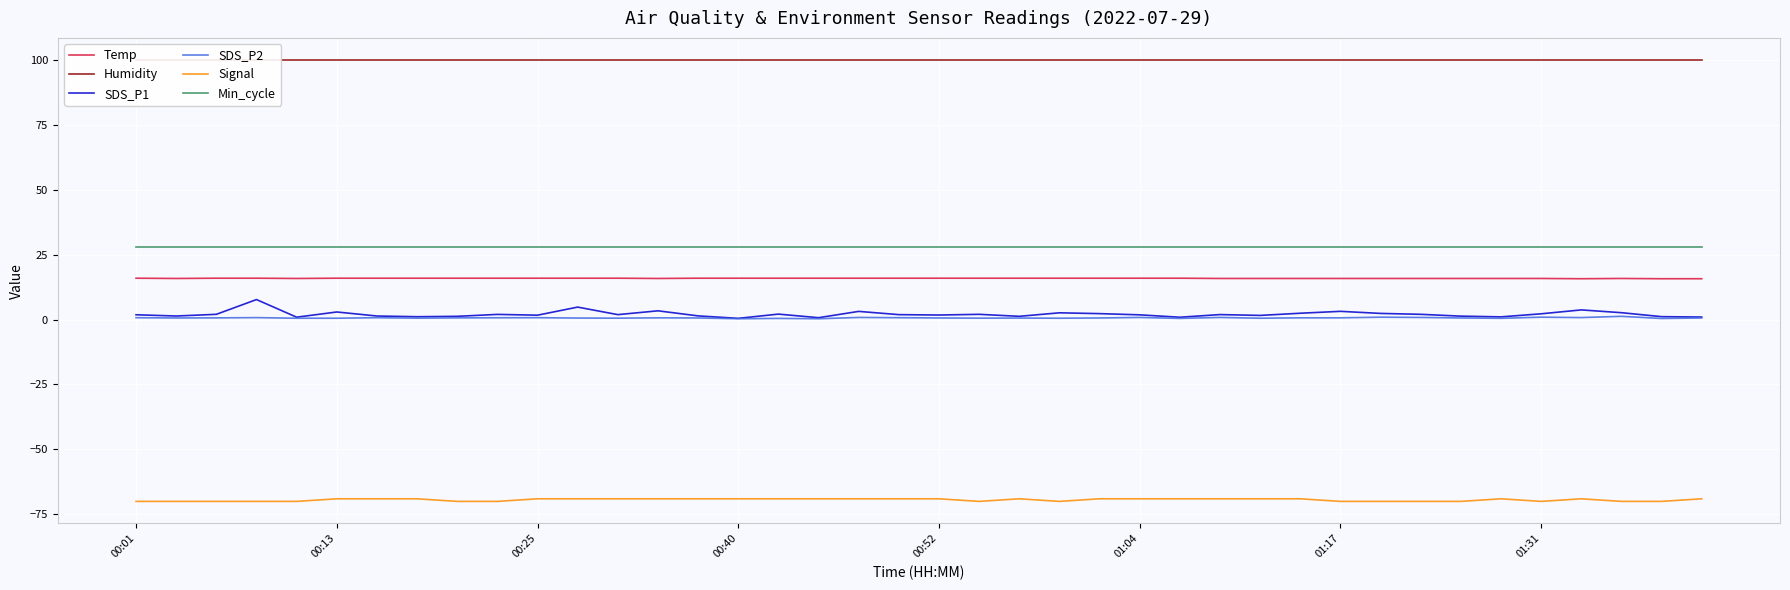

The value of Min_cycle at 01:04 is 14.6. True or false?

False